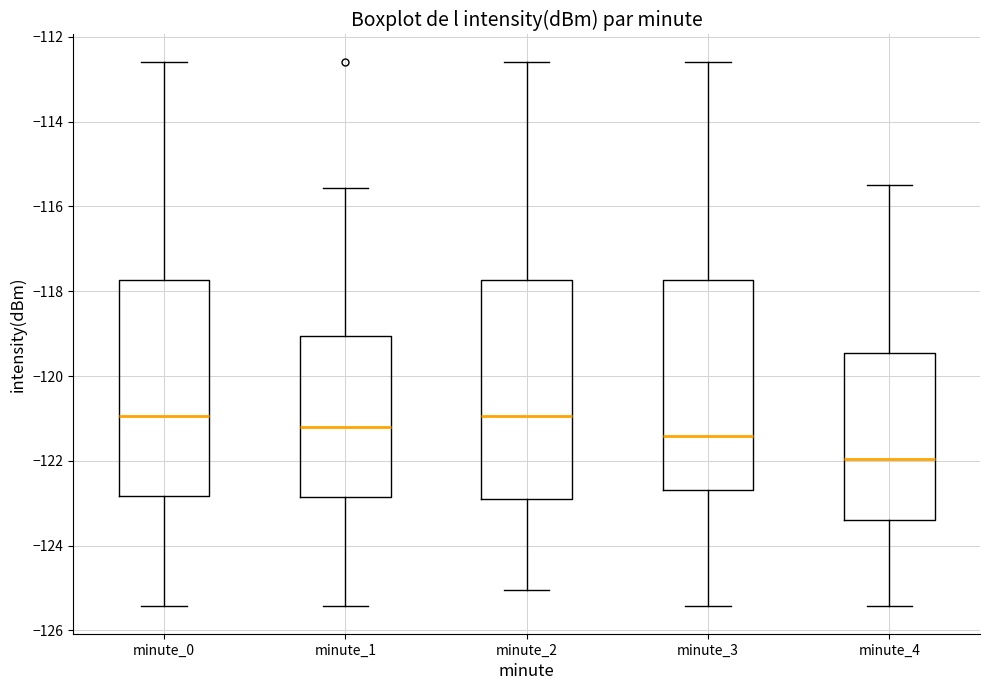

Reading left to right, read every box against the y-axis: the position of its median line, the range the box covers, and the ends of its whiskers. The values are not printed on the chart, so give them approximately, as read against the axis.

minute_0: median -121.0, box -122.8 to -117.8, whiskers -125.4 to -112.6
minute_1: median -121.2, box -122.8 to -119.0, whiskers -125.4 to -115.6
minute_2: median -121.0, box -122.8 to -117.8, whiskers -125.0 to -112.6
minute_3: median -121.4, box -122.6 to -117.8, whiskers -125.4 to -112.6
minute_4: median -122.0, box -123.4 to -119.4, whiskers -125.4 to -115.4